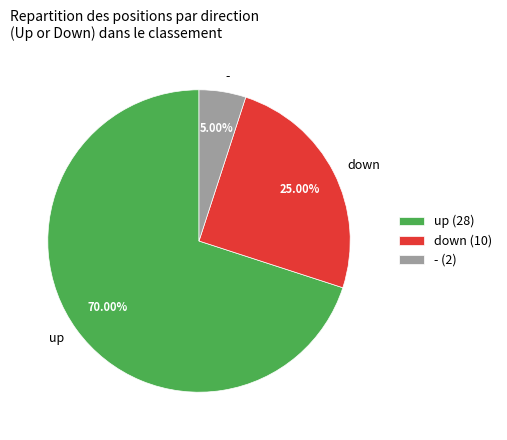

Which slice is the largest?

up